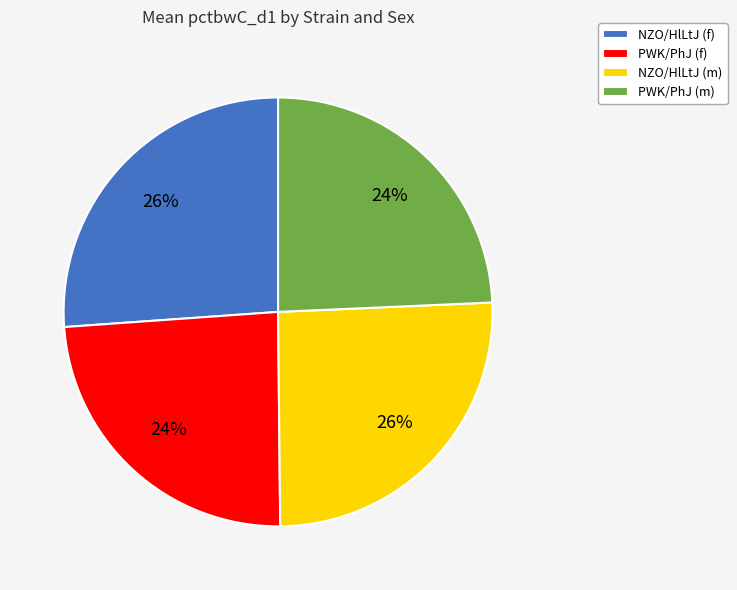

Combined, do NZO/HlLtJ (f) and NZO/HlLtJ (m) account for over 50%?

Yes